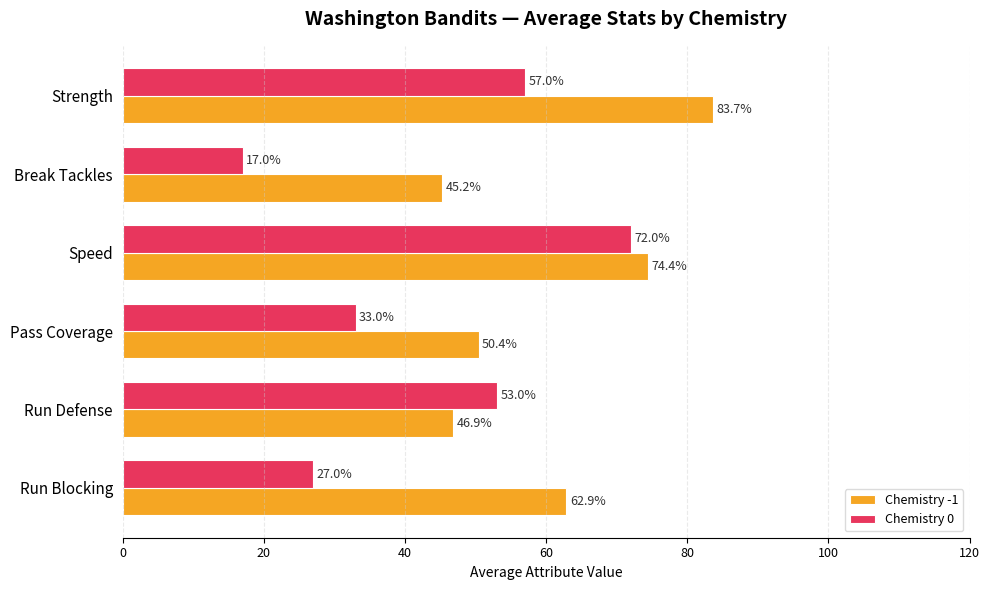

Which category has the highest value in the Chemistry 0 series?

Speed